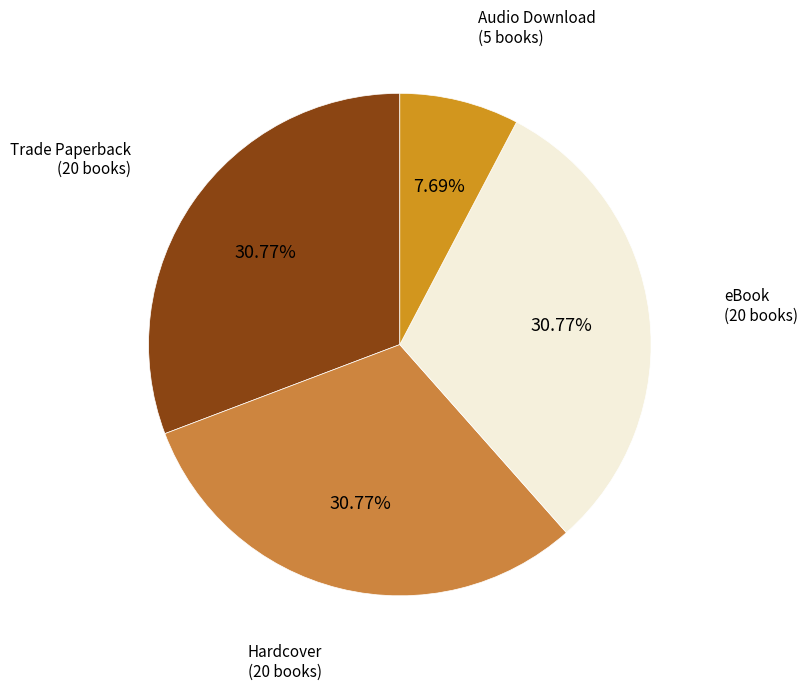

How many slices are in this pie chart?

4